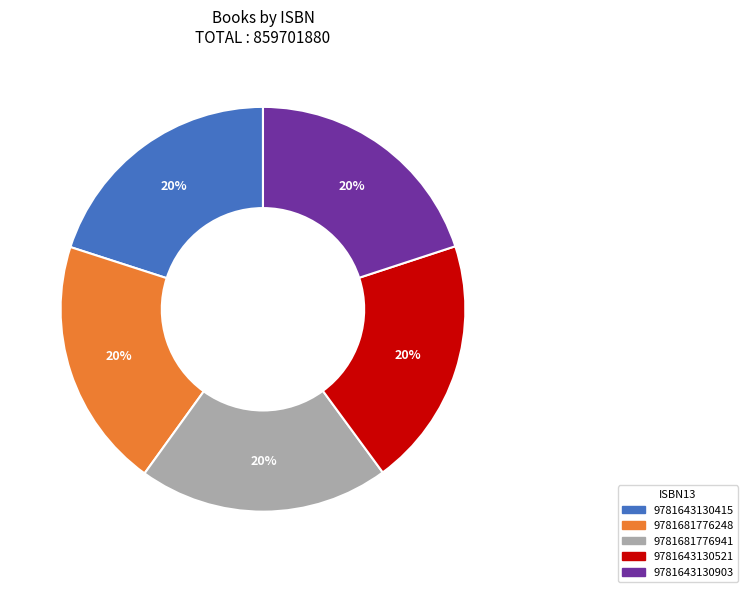

What is the ratio of the value at 9781643130903 to the value at 9781643130415?

1.0